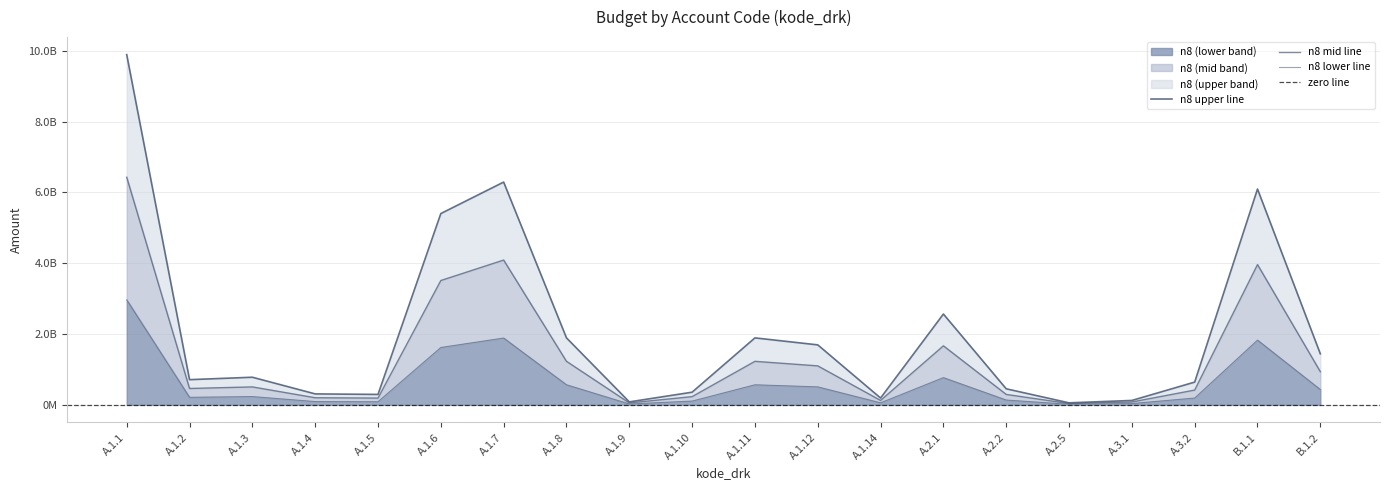

True or false: n8 has a value of 1891350825 at A.1.11.

True